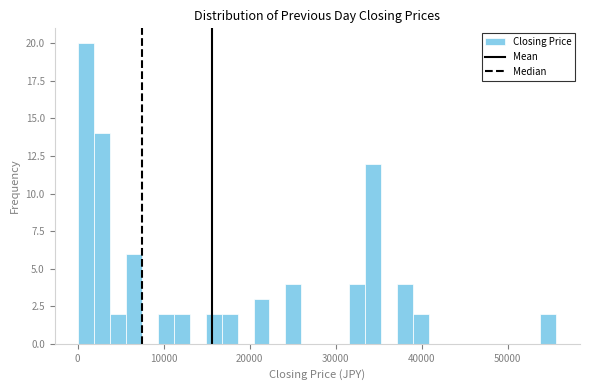

Read against the x-axis, roughly where is the centre of the tallest bar?

1000